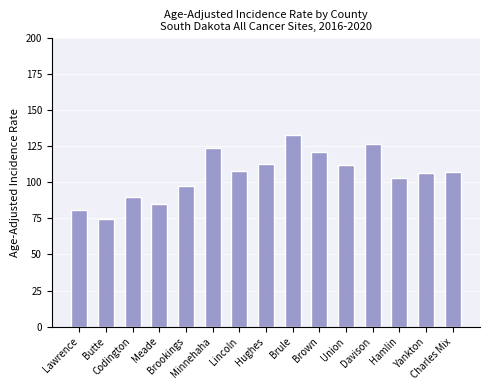

What position from the left is Union?

11